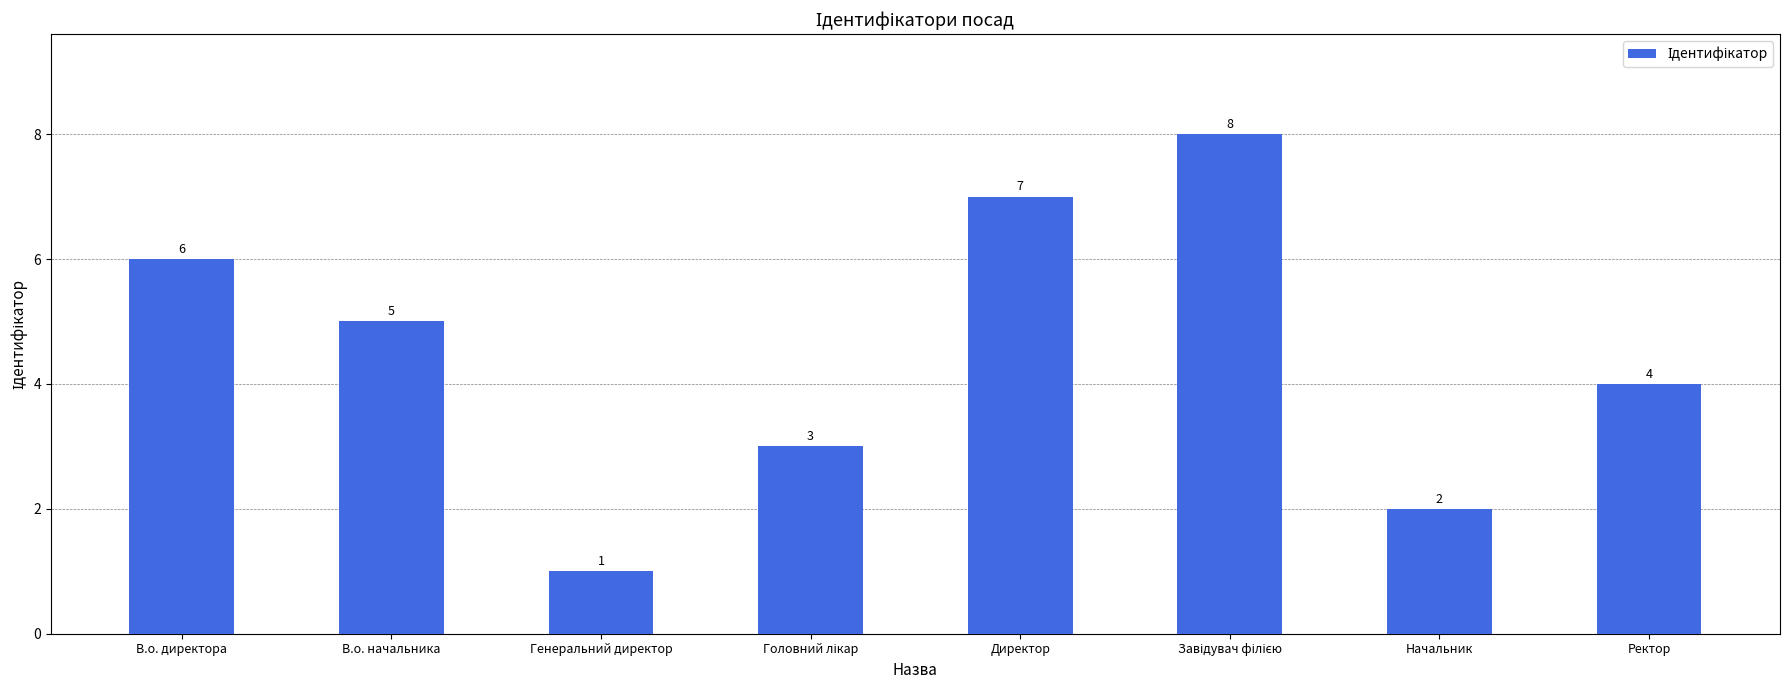

Reading right to left, transcribe all the data shown in this chart.

4	2	8	7	3	1	5	6